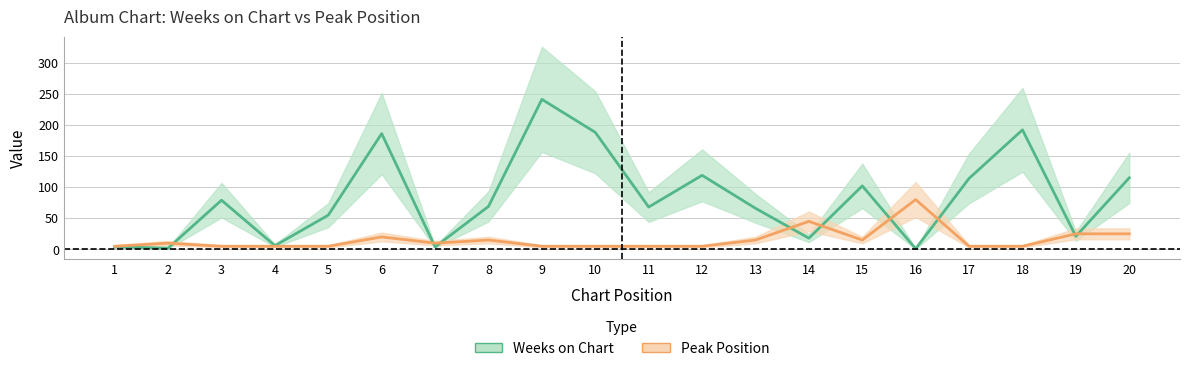

Where does the Weeks on Chart series first go above 69?

3